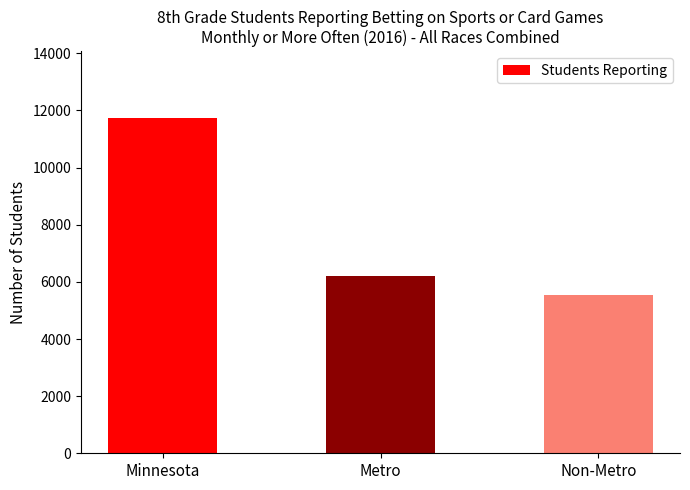

Reading left to right, what are all the values shown in this chart?

Minnesota=11730	Metro=6201	Non-Metro=5529